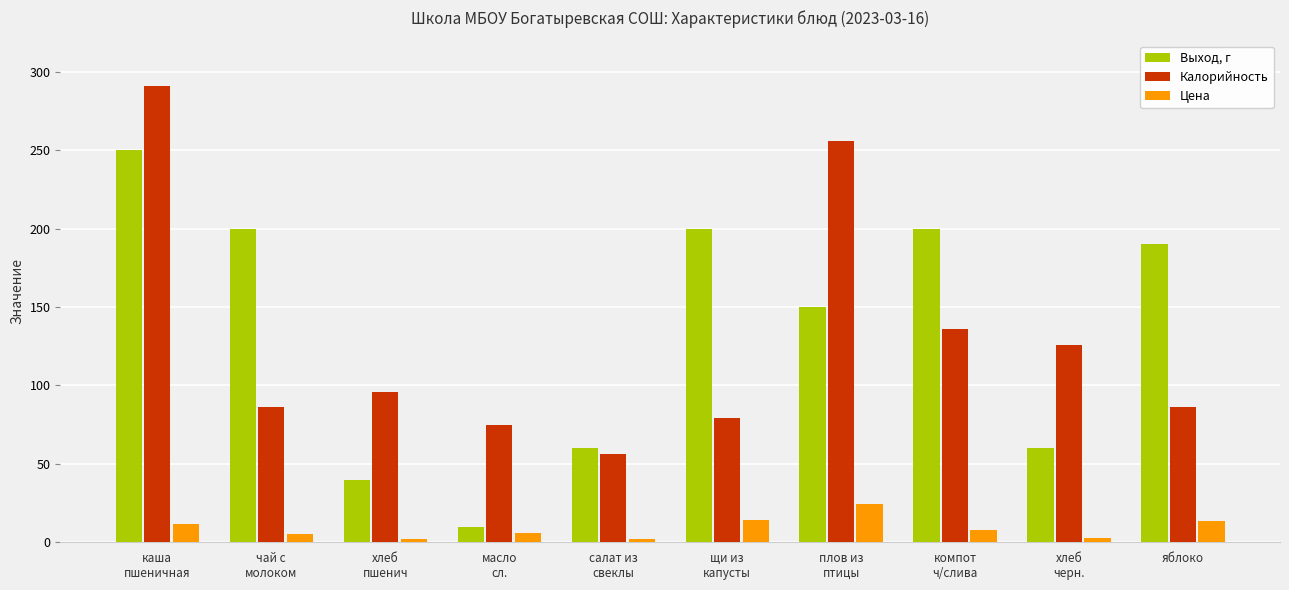

Rank the series by their maximum value, from lowest to highest.

Цена, Выход, г, Калорийность